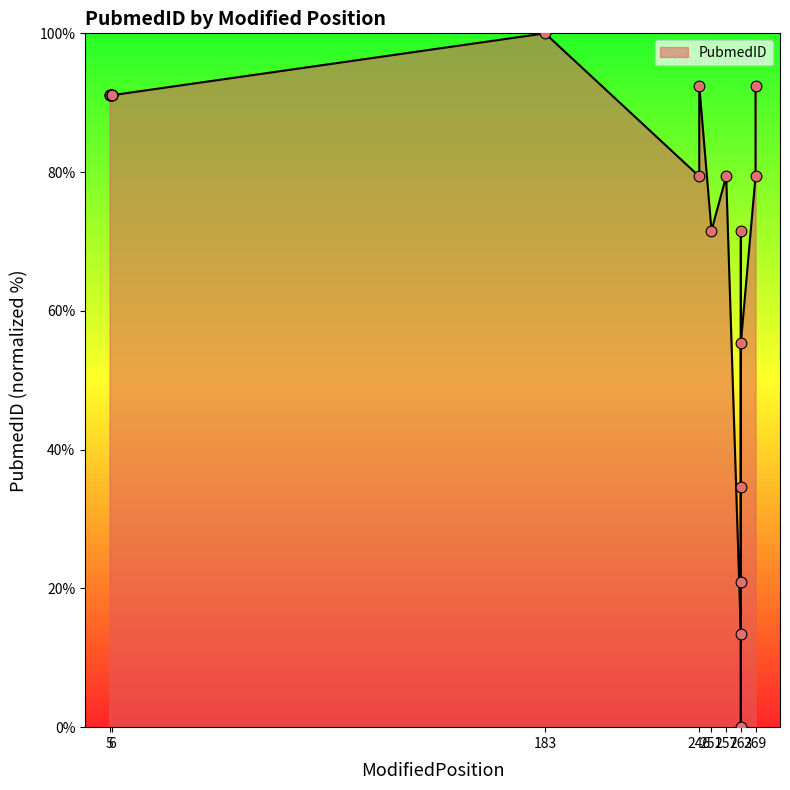

Approximately how many times larger is the value at 6 compared to 246?

1.1